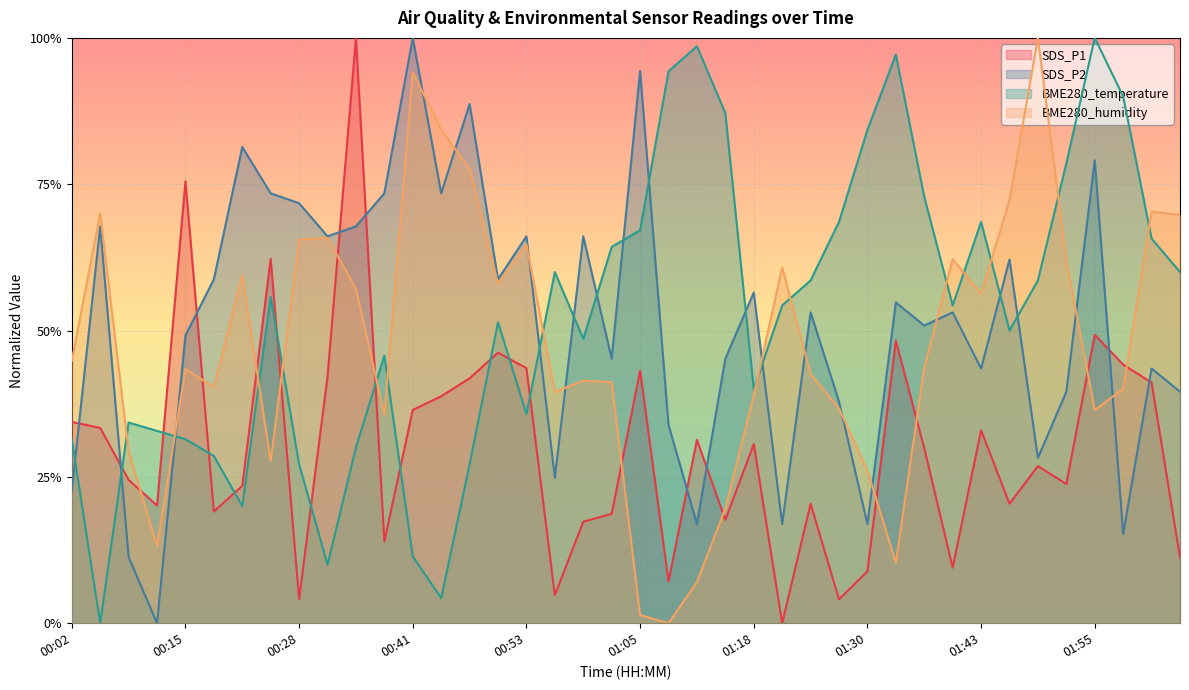

In BME280_humidity, how many points are lower than both neighbors (excluding endpoints)?

10